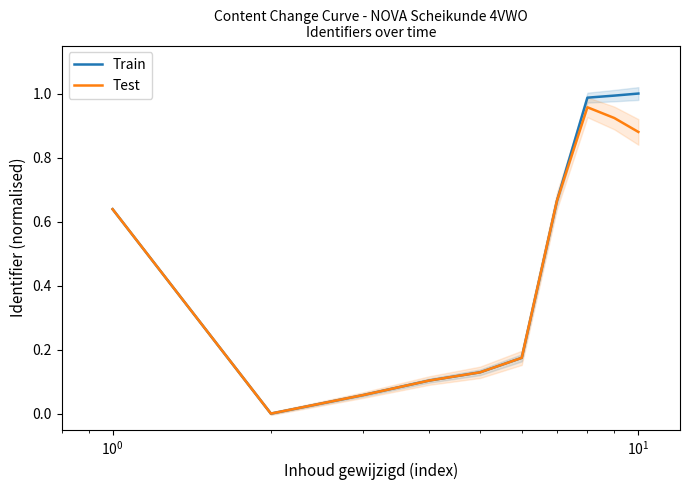

Which series has the largest total across all categories?

Train